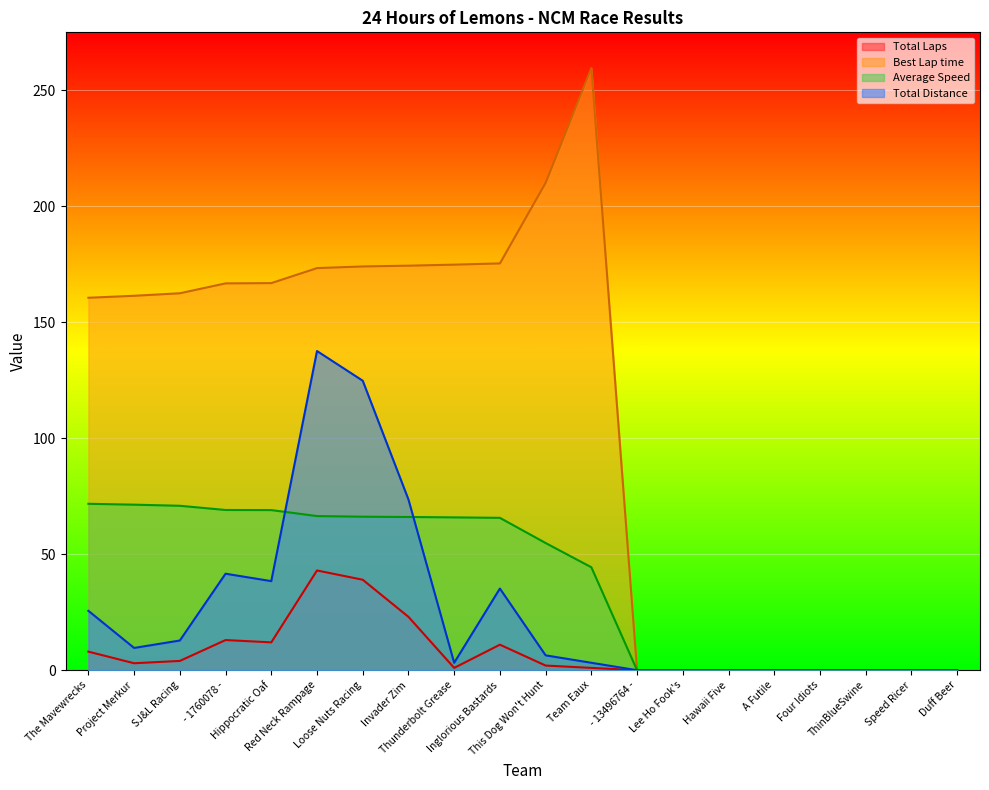

What is the label of the 11th point from the right?

Inglorious Bastards